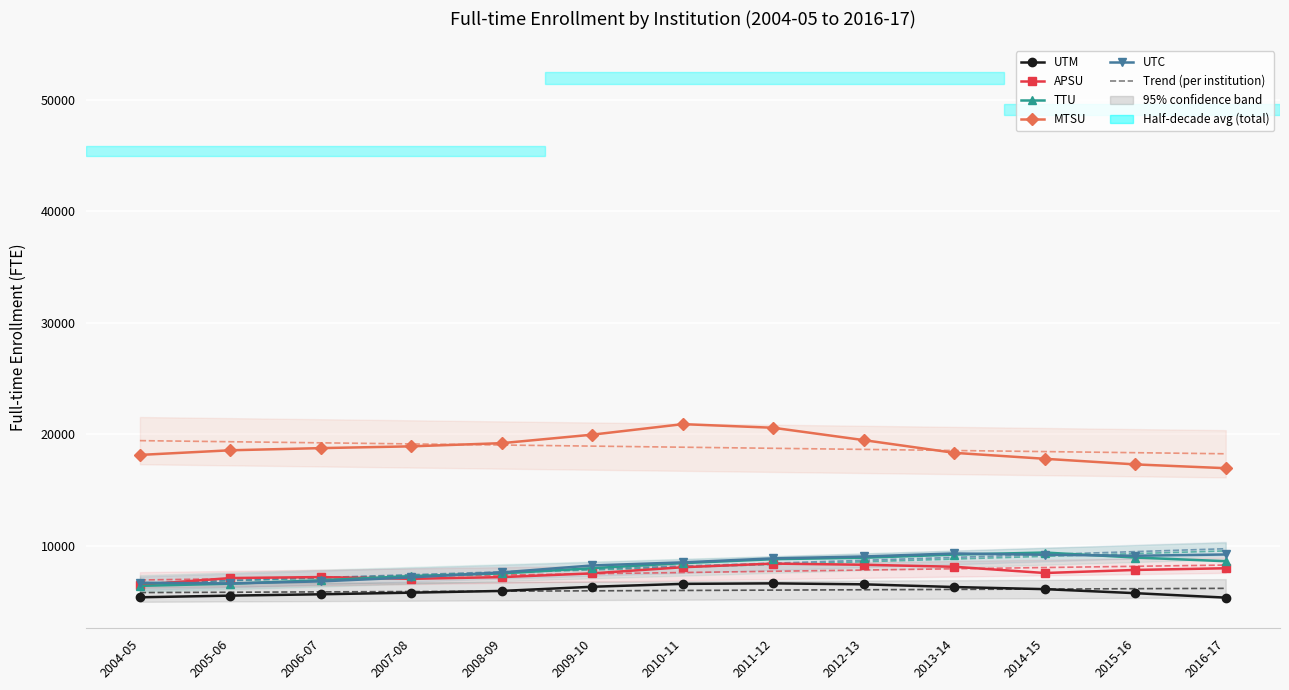

What position from the left is 2016-17?

13